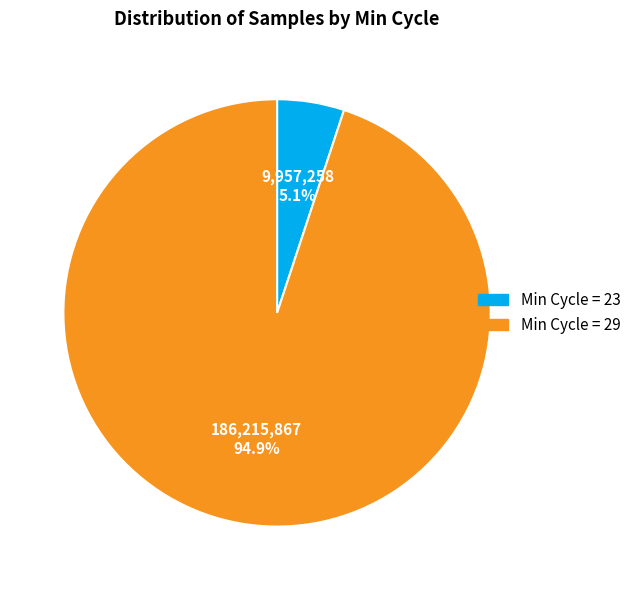

Is there a majority slice in this chart?

Yes